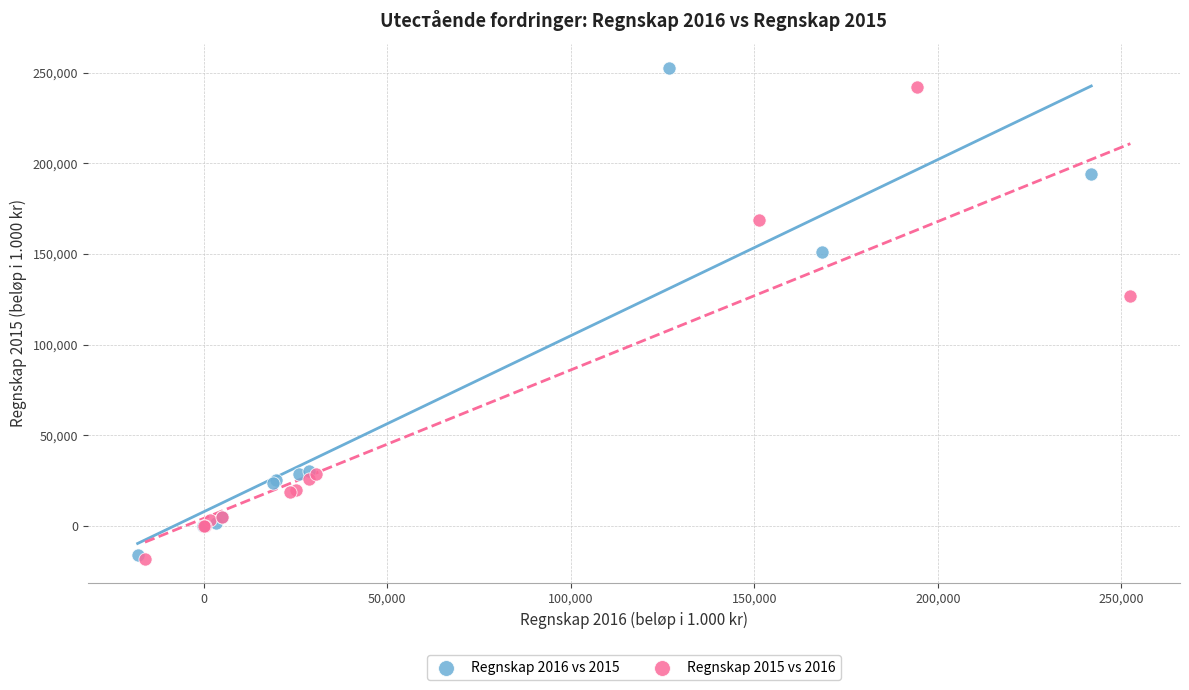

What are all the series names shown in the legend?

Regnskap 2016 vs 2015, Regnskap 2015 vs 2016